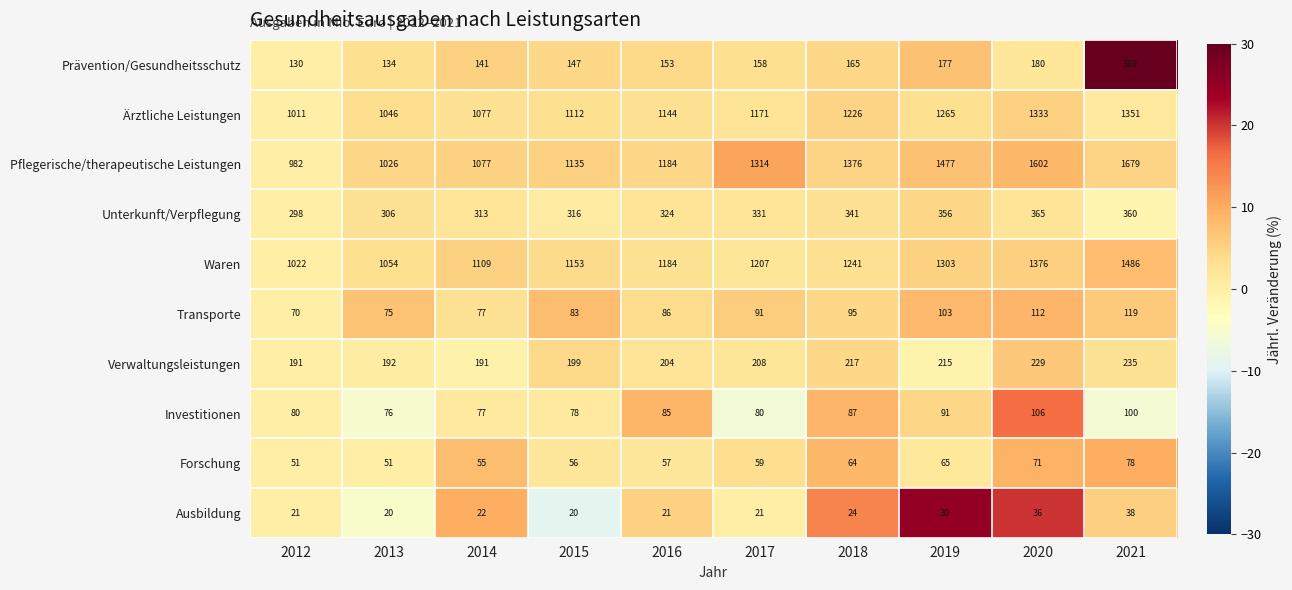

What is the sum of the Verwaltungsleistungen values at 2016 and 2013?

396